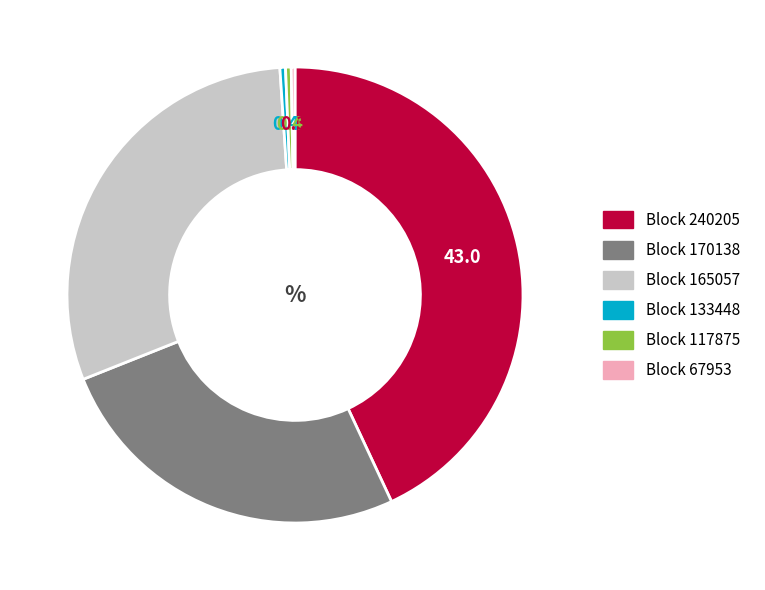

Which slice is the largest?

Block 240205